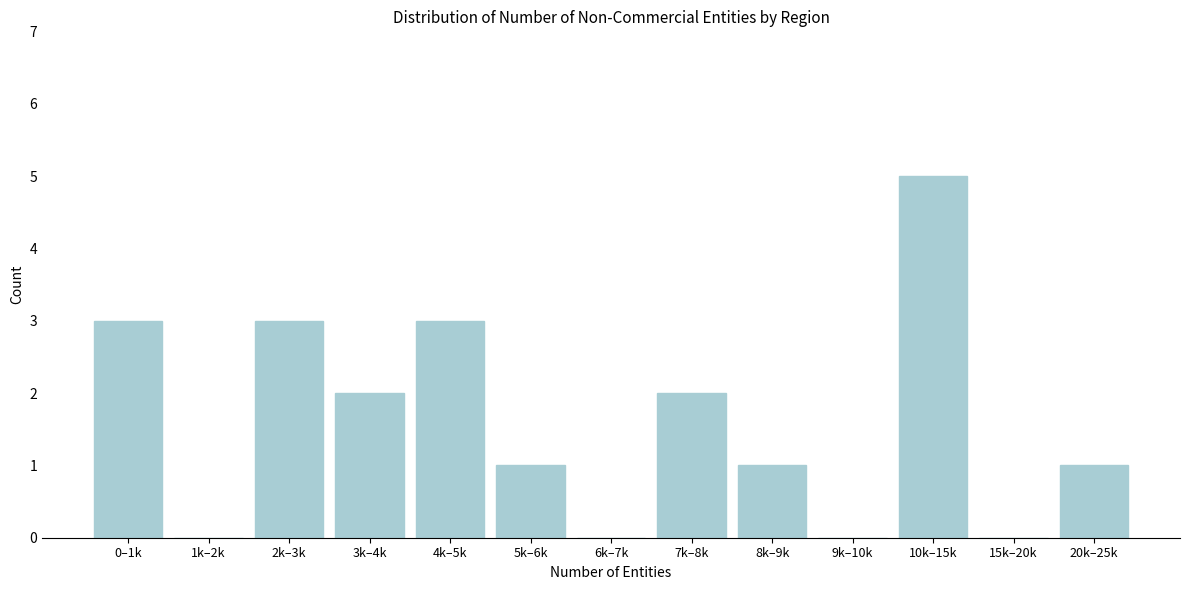

Reading left to right, list all the values displayed in this chart.

0–1k=3	1k–2k=0	2k–3k=3	3k–4k=2	4k–5k=3	5k–6k=1	6k–7k=0	7k–8k=2	8k–9k=1	9k–10k=0	10k–15k=5	15k–20k=0	20k–25k=1